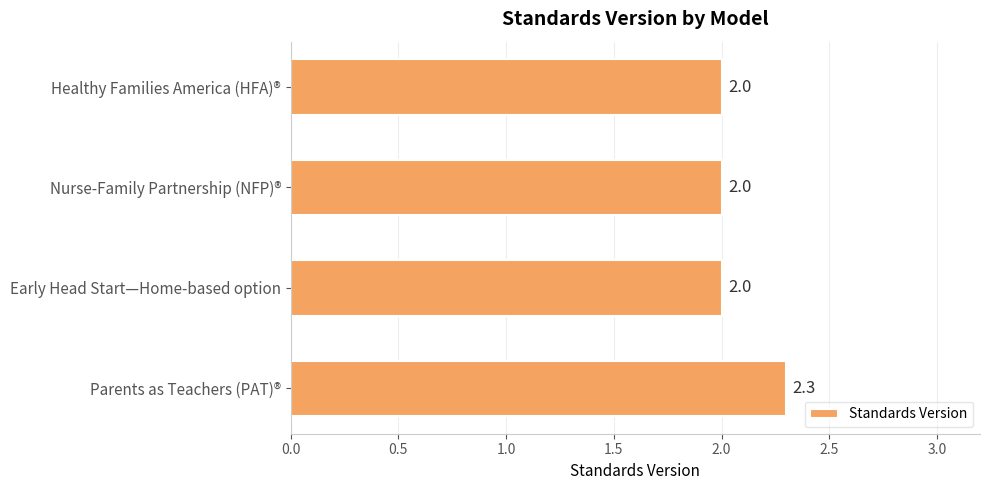

What is the ratio of the value at Early Head Start—Home-based option to the value at Parents as Teachers (PAT)®?

0.9